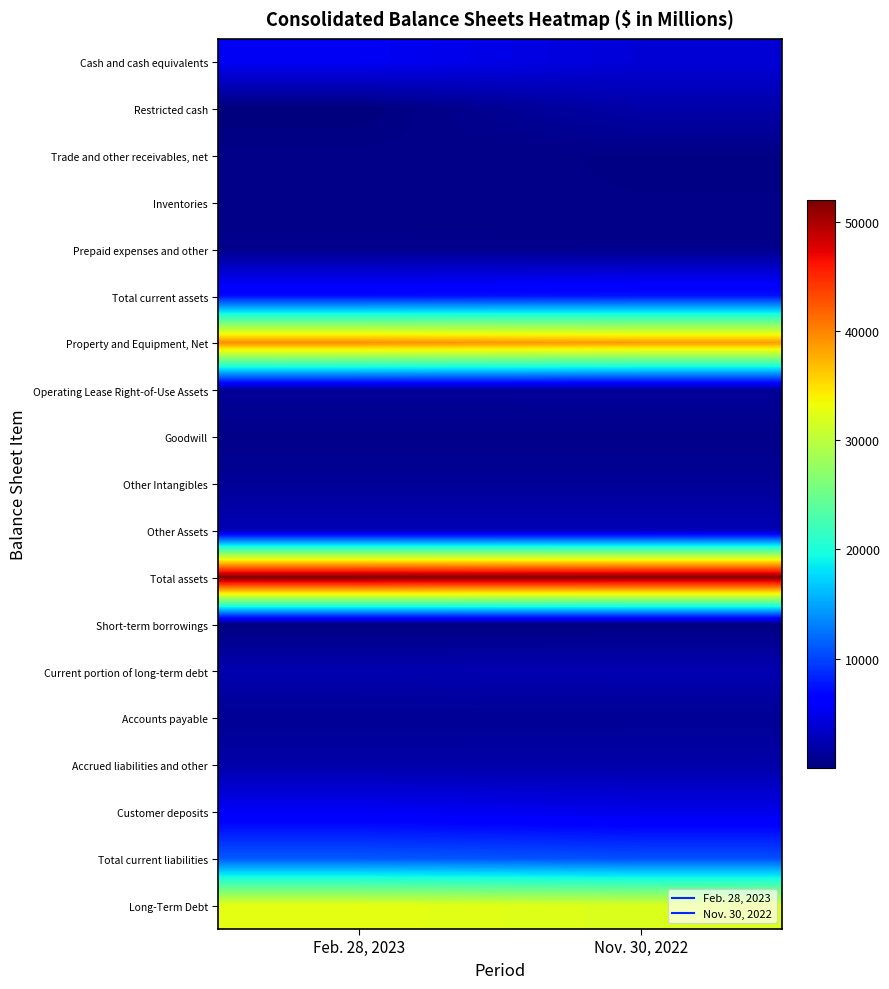

How many series are shown in this chart?

19